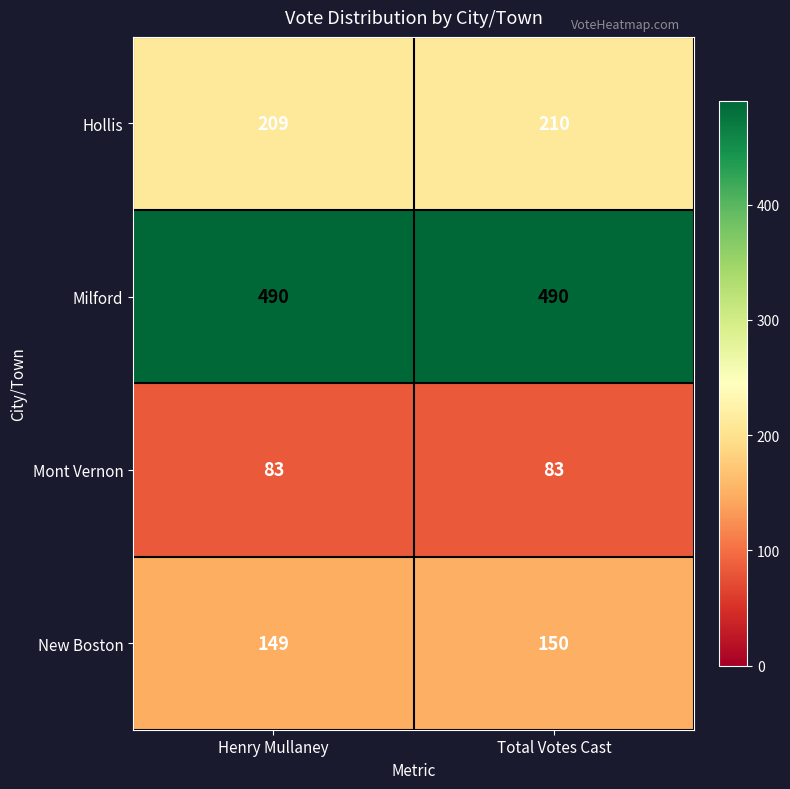

Which series has the largest total across all categories?

Milford